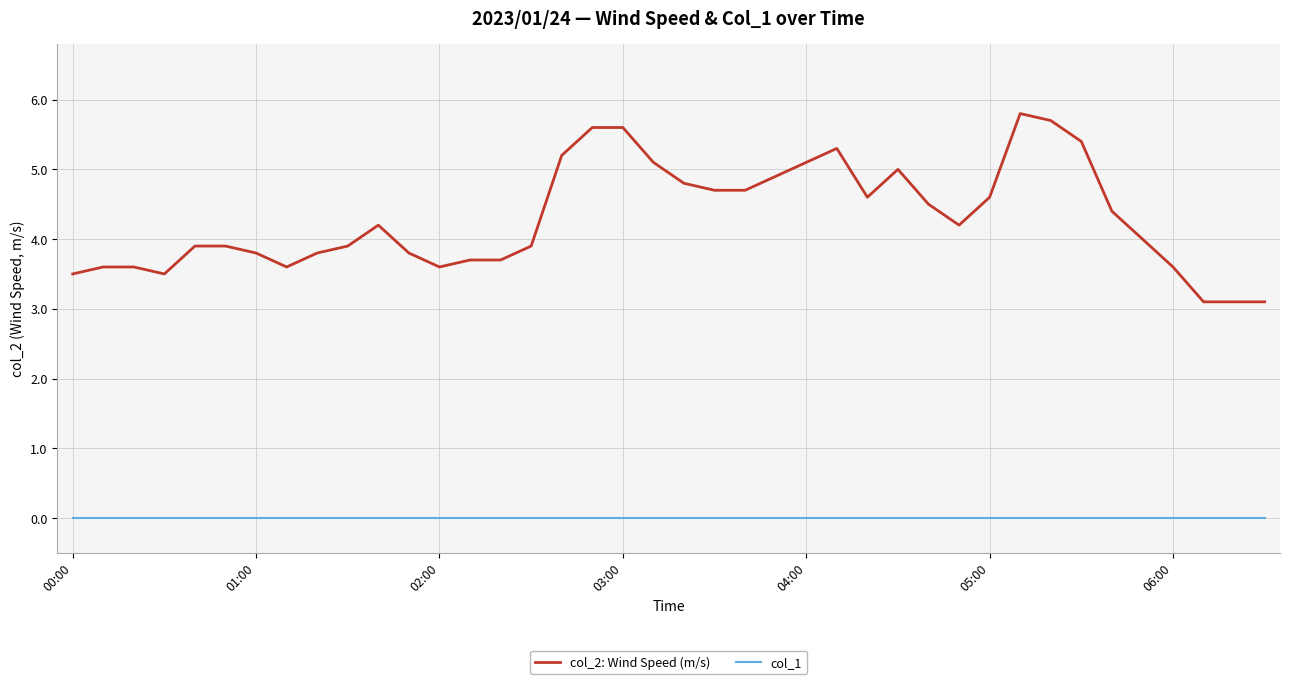

Which series has the largest range (max minus min)?

col_2: Wind Speed (m/s)